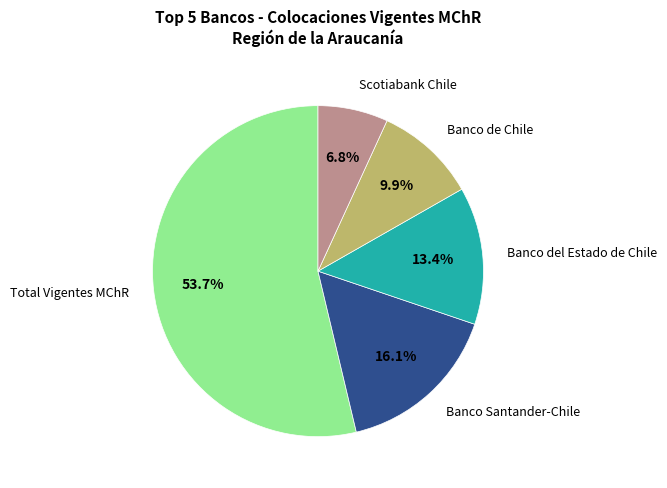

Is there a majority slice in this chart?

Yes